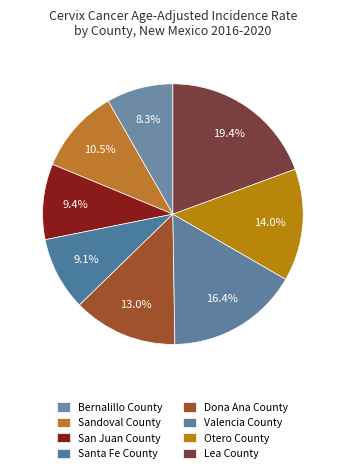

How many slices are in this pie chart?

8